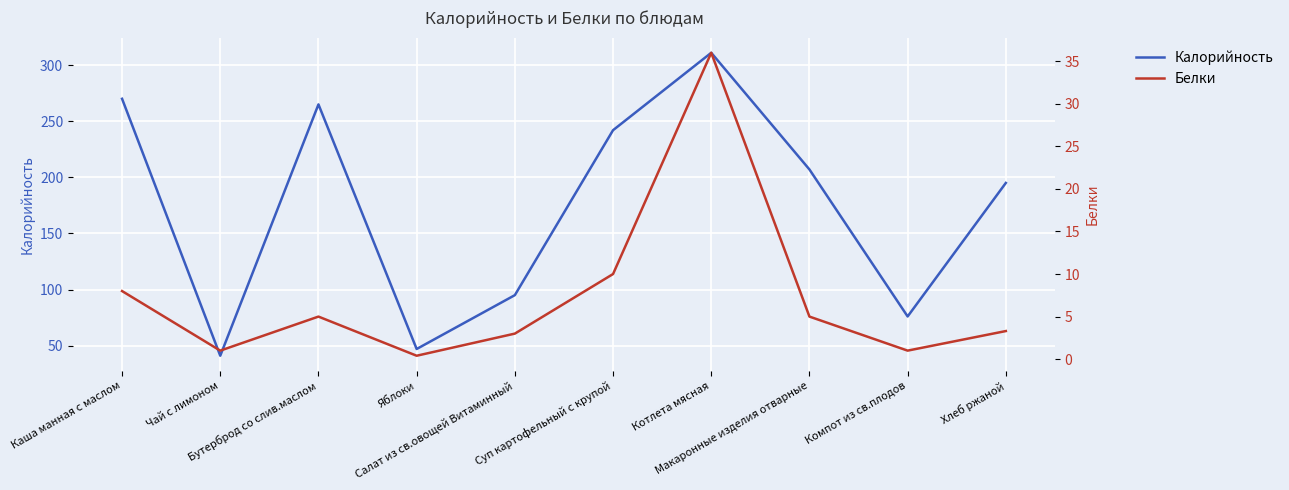

Does the chart display data point markers on the line(s)?

No